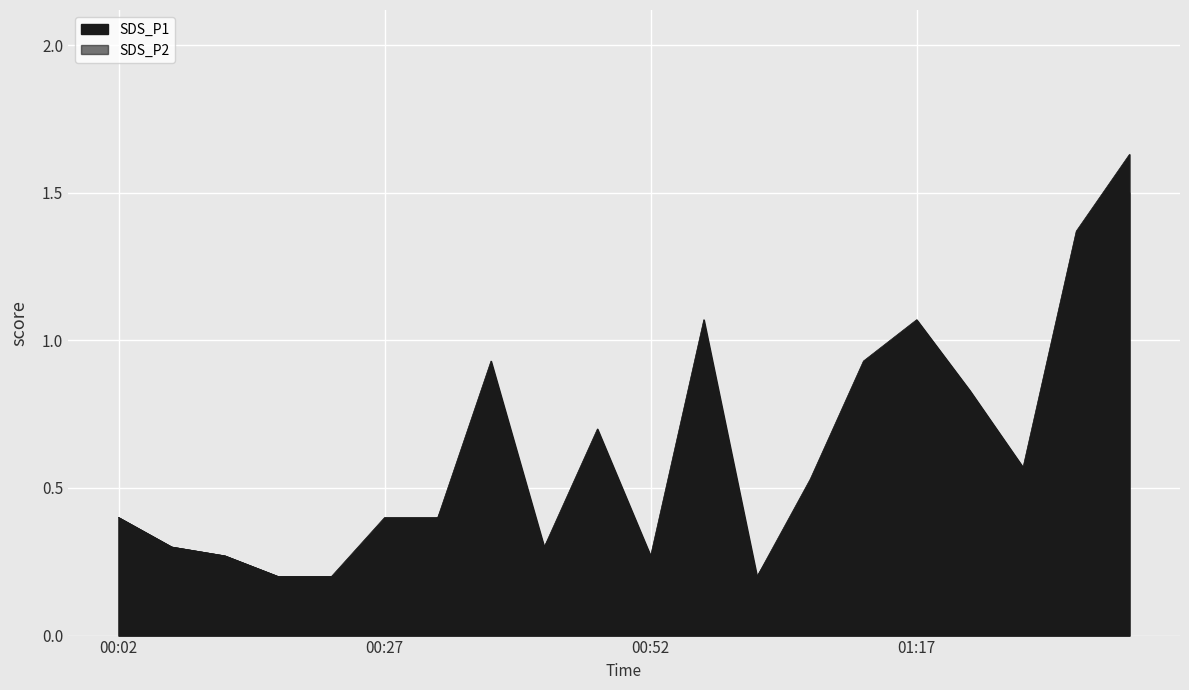

At which label does SDS_P2 reach its minimum?

00:17